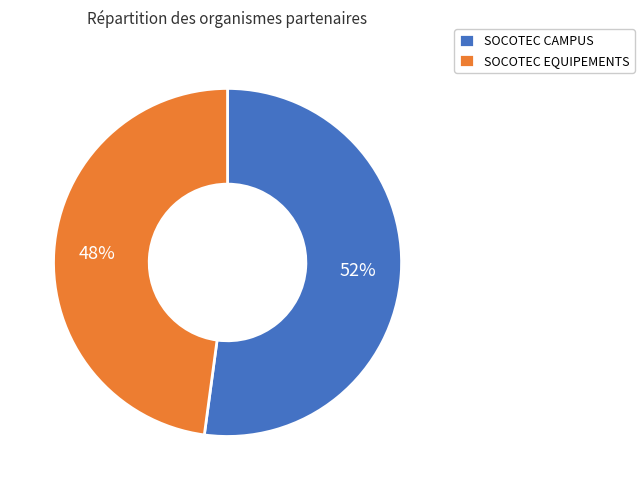

To the nearest percent, what is the difference between the SOCOTEC EQUIPEMENTS and SOCOTEC CAMPUS slice percentages?

4%